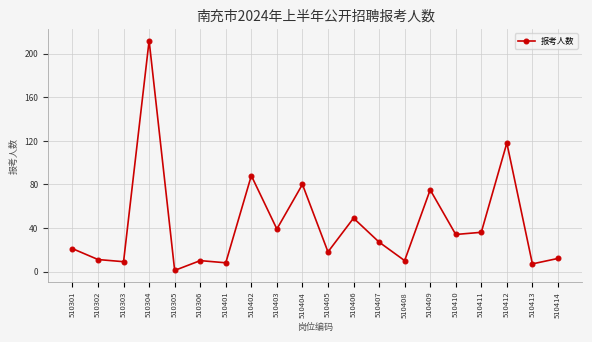

How many data points are less than 27?

10